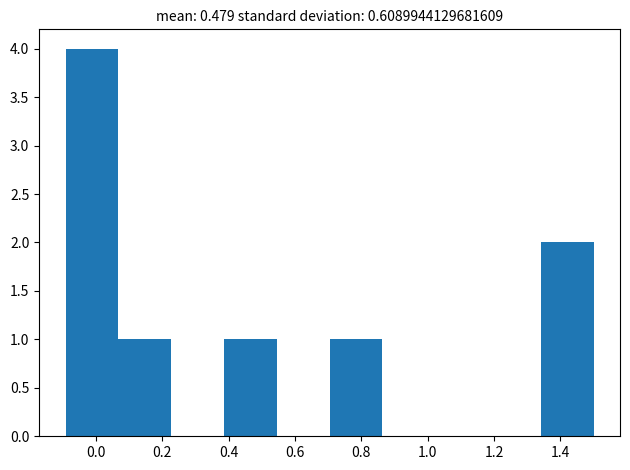

How tall is the bar that spans 0.70 to 0.86 on the x-axis? Neither the bar edges nor the heights are printed on the chart, so give them approximately, as read against the axes.

1